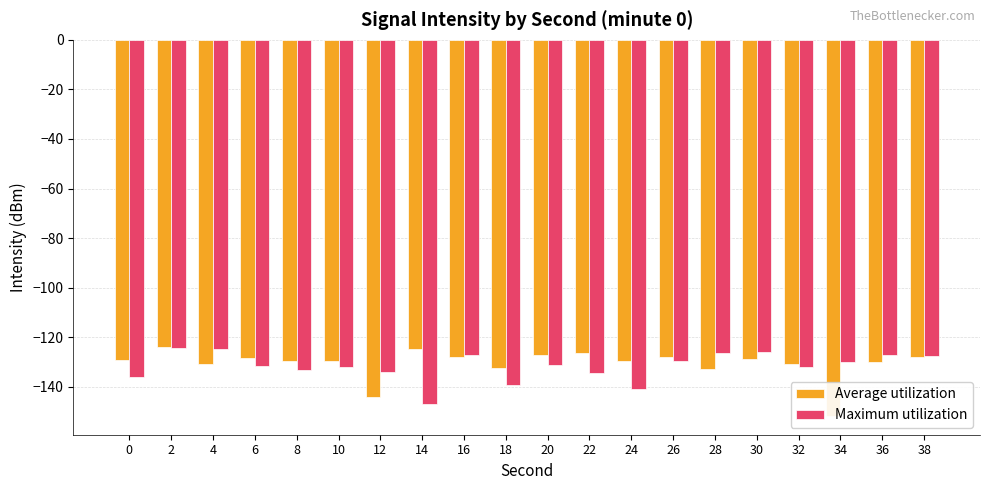

What is the value of the Maximum utilization bar at the 10th from the left?

-139.2